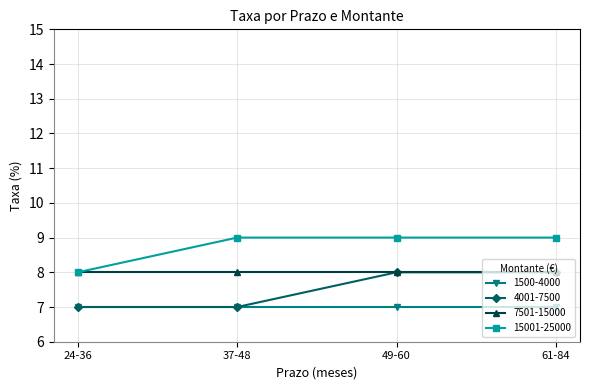

What is the value of the 15001-25000 point at the 4th from the left?

9